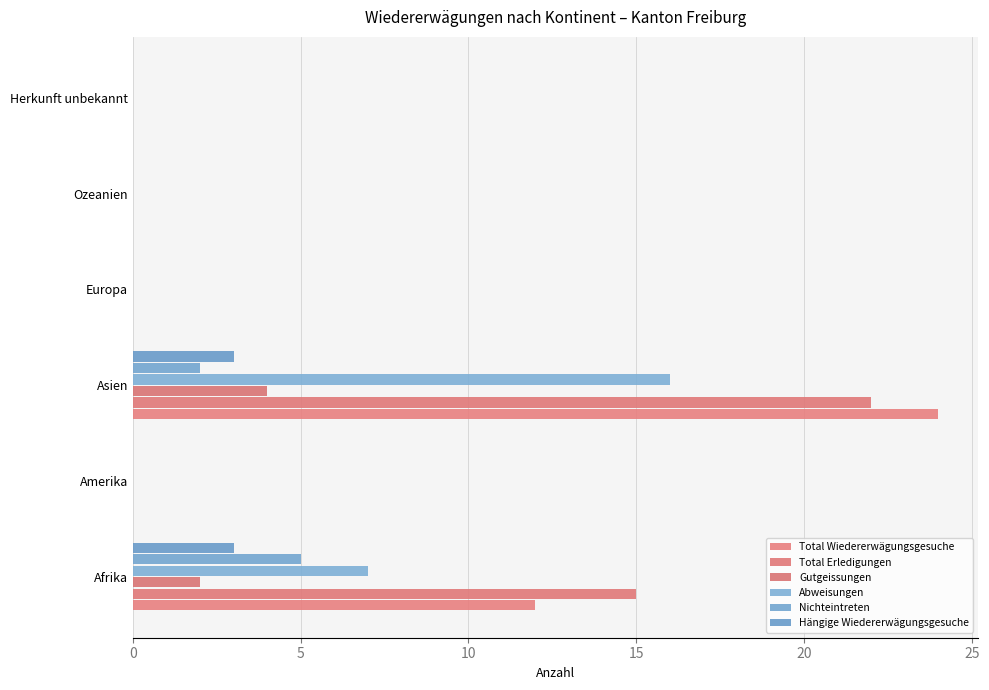

Which series has the largest range (max minus min)?

Total Wiedererwägungsgesuche